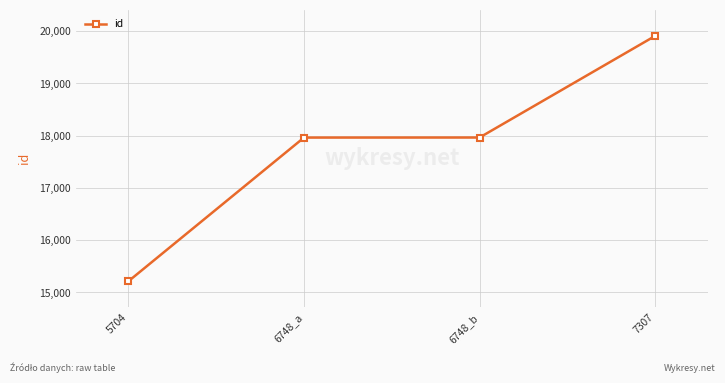

How many lines are shown in the chart?

1